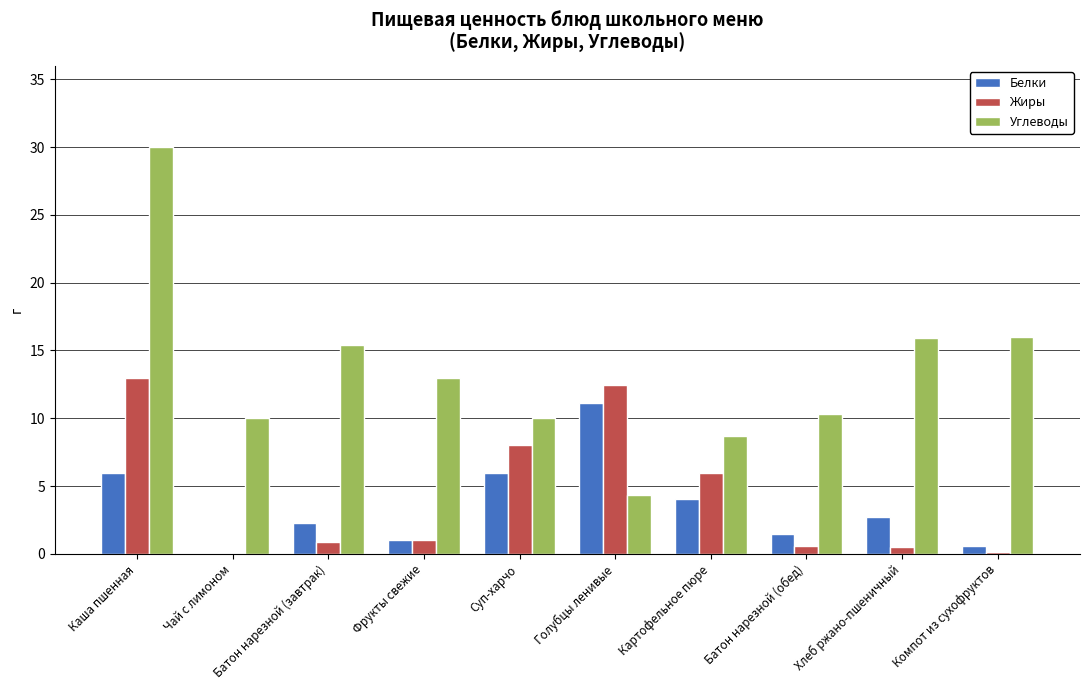

What is the highest value of the Белки series?

11.2